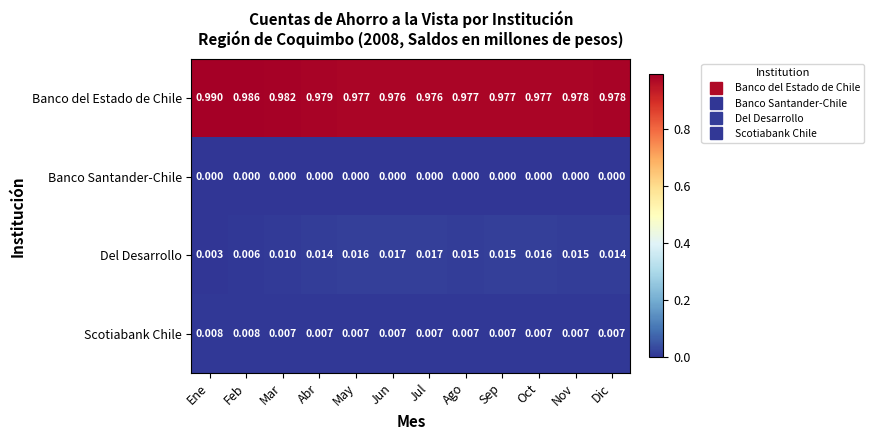

Which series has the largest total across all categories?

Banco del Estado de Chile